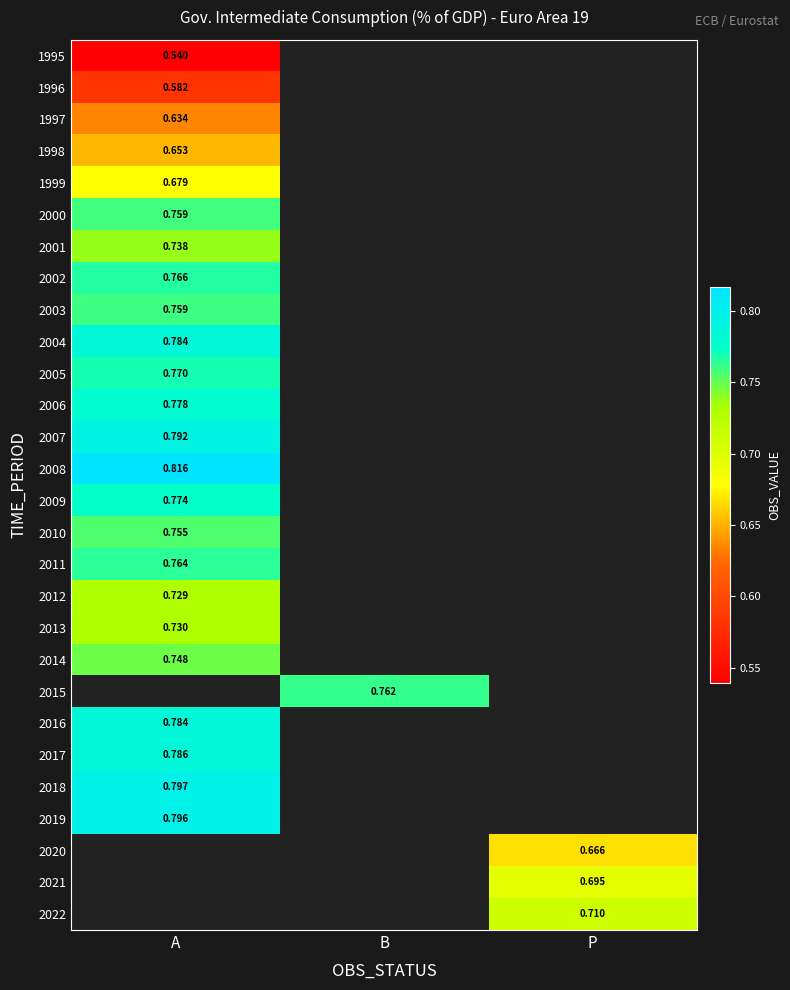

The value of 2022 at P is 1.1. True or false?

False